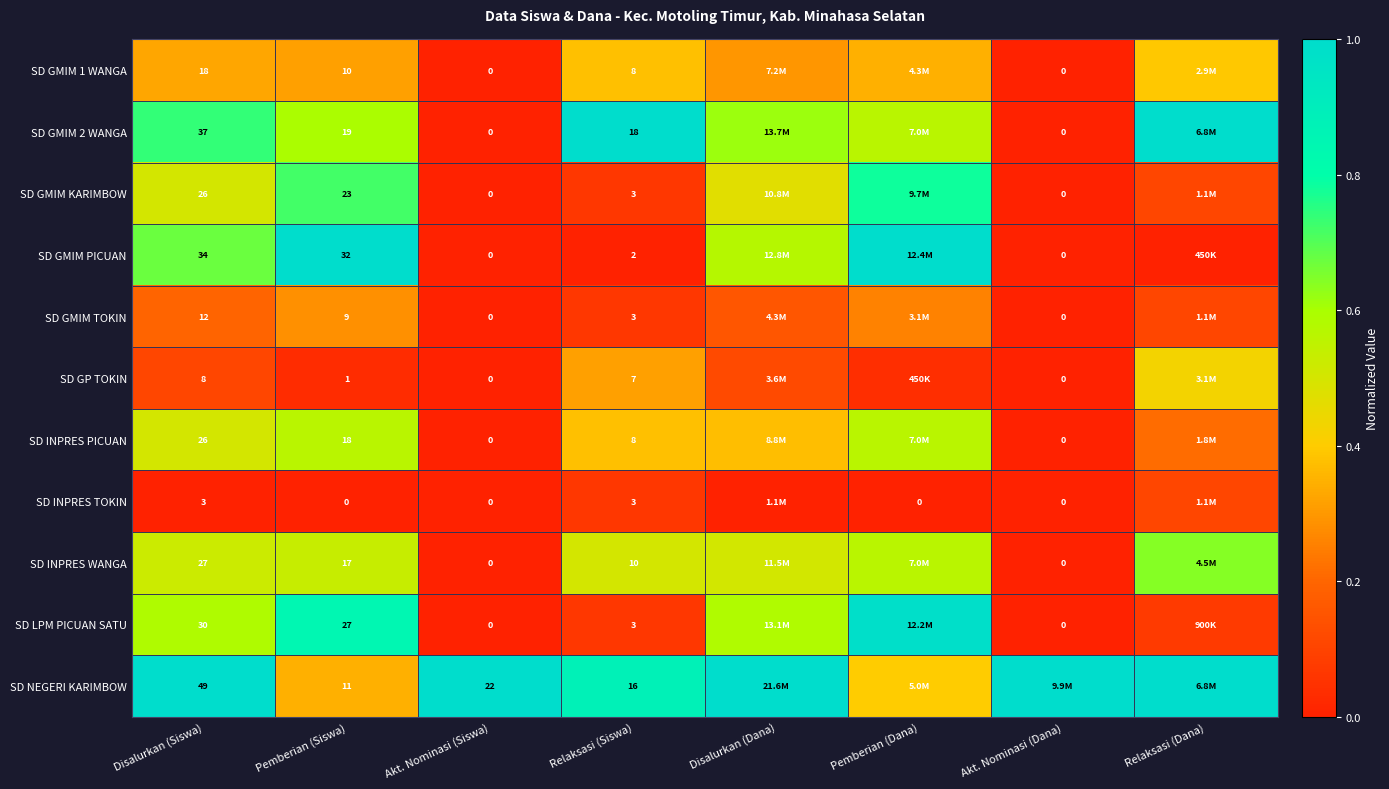

Which series changed the most between Disalurkan (Siswa) and Pemberian (Siswa)?

SD NEGERI KARIMBOW